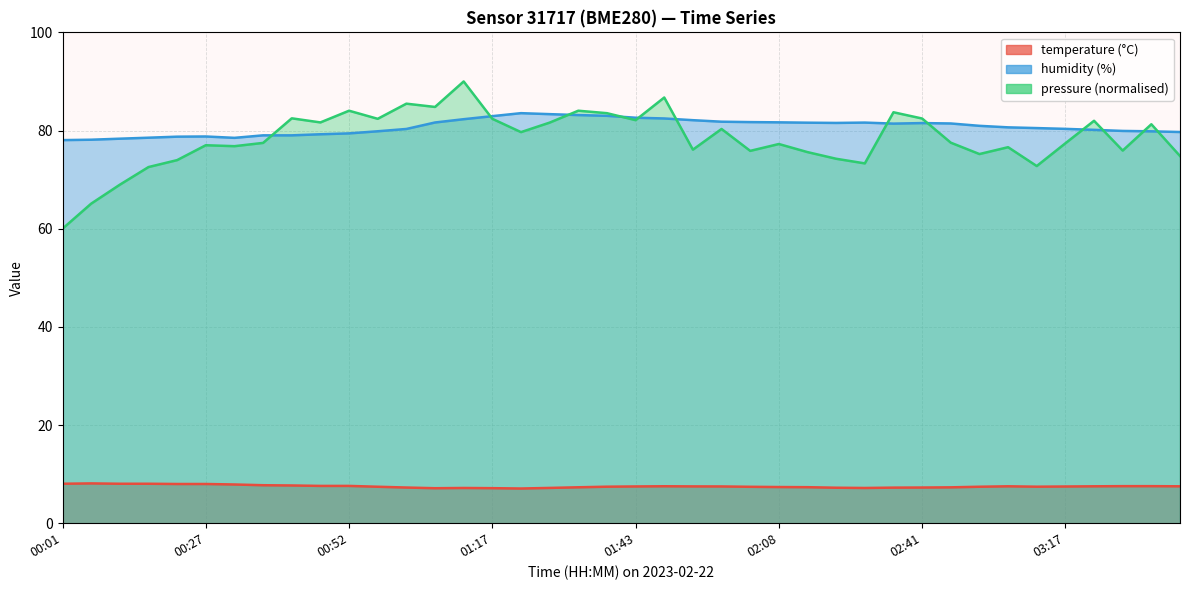

Which category has the lowest value across all series?

01:22